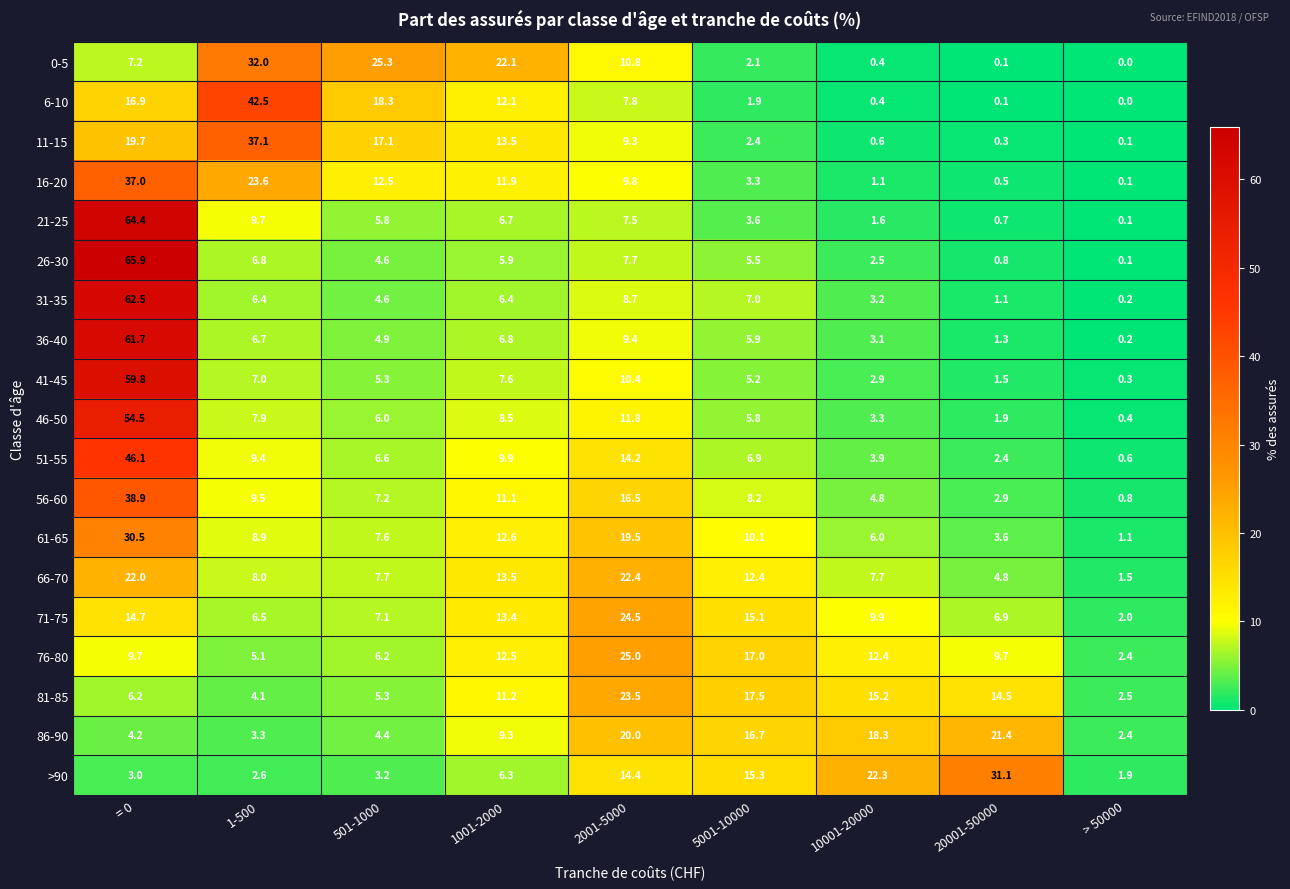

The 31-35 series shows 6.6 at 501-1000. True or false?

False